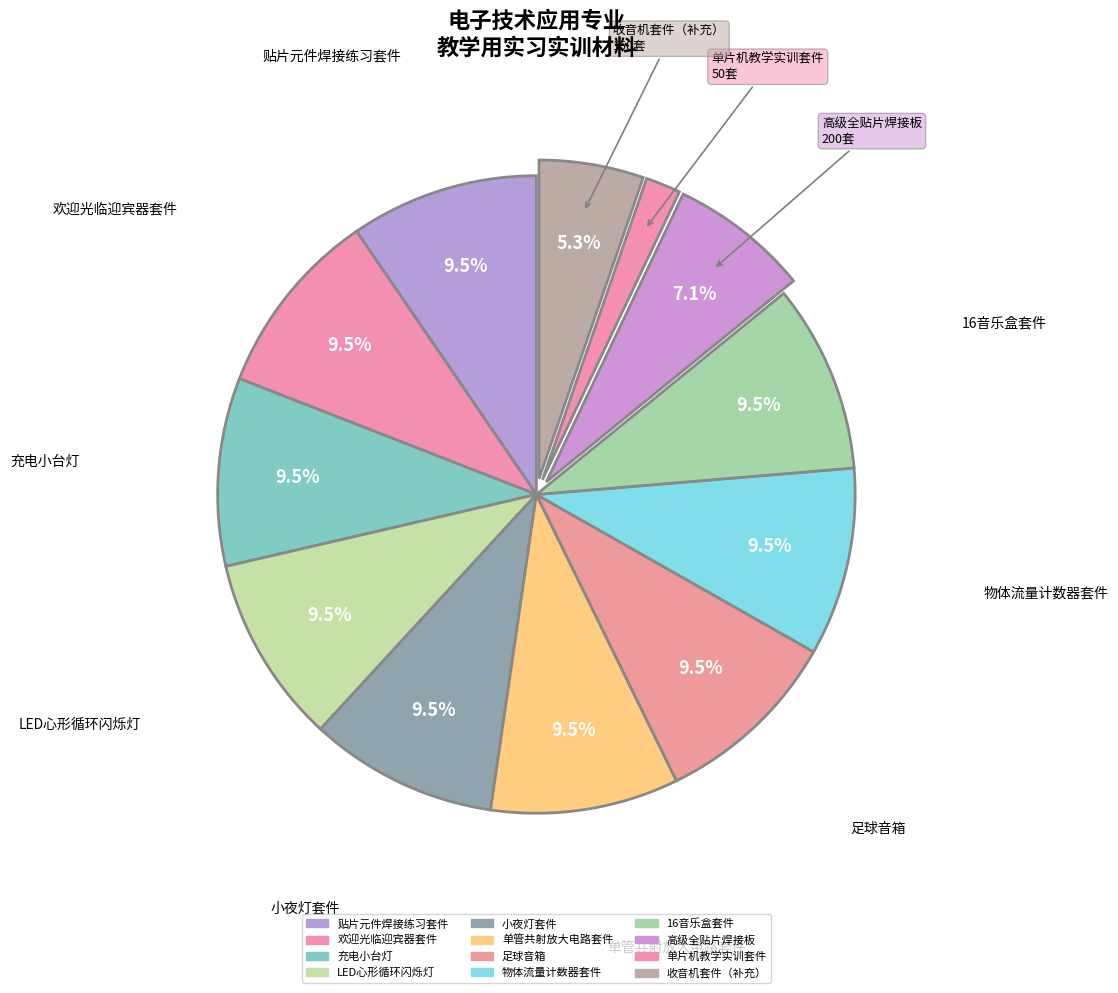

What is the total percentage of LED心形循环闪烁灯 and 欢迎光临迎宾器套件?

19.1%